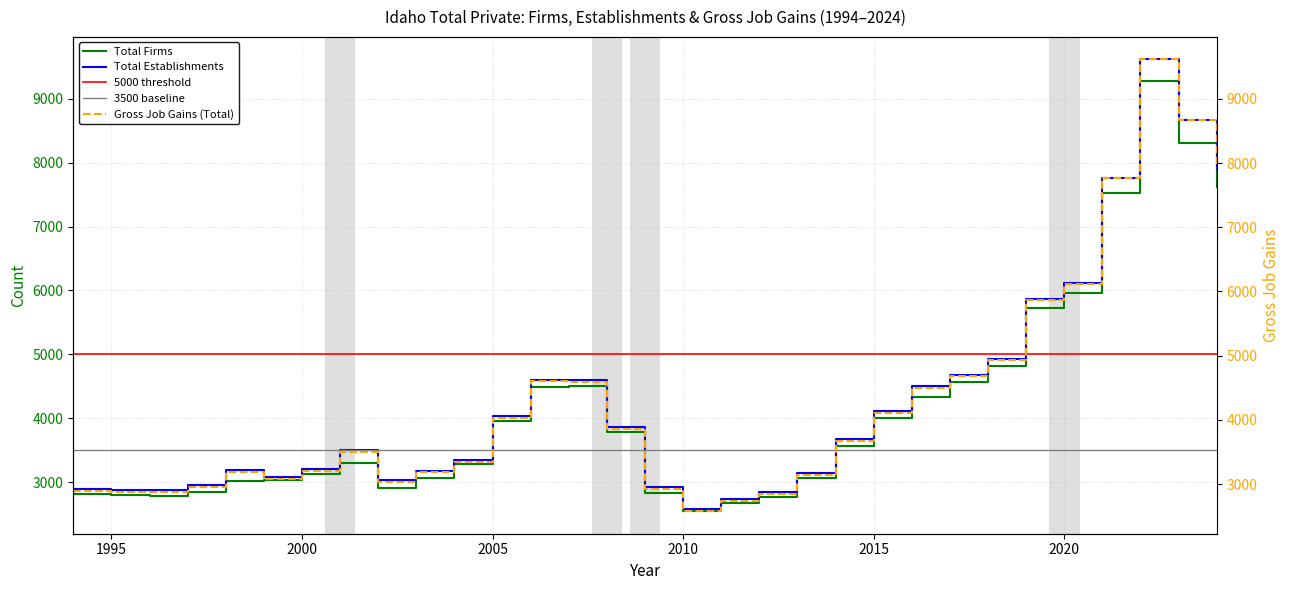

True or false: Total Establishments has more than 1 points higher than both neighbors.

True